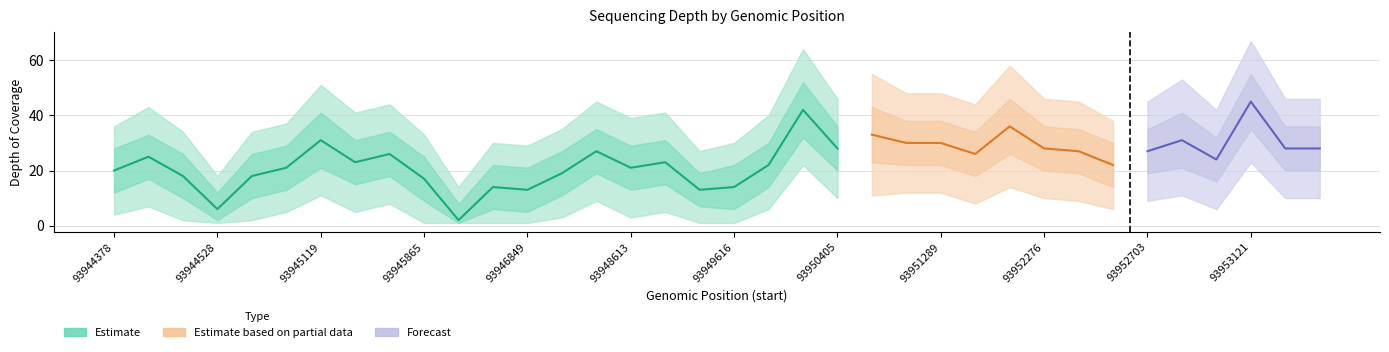

Where is the first local maximum for depth_lower?

93944481